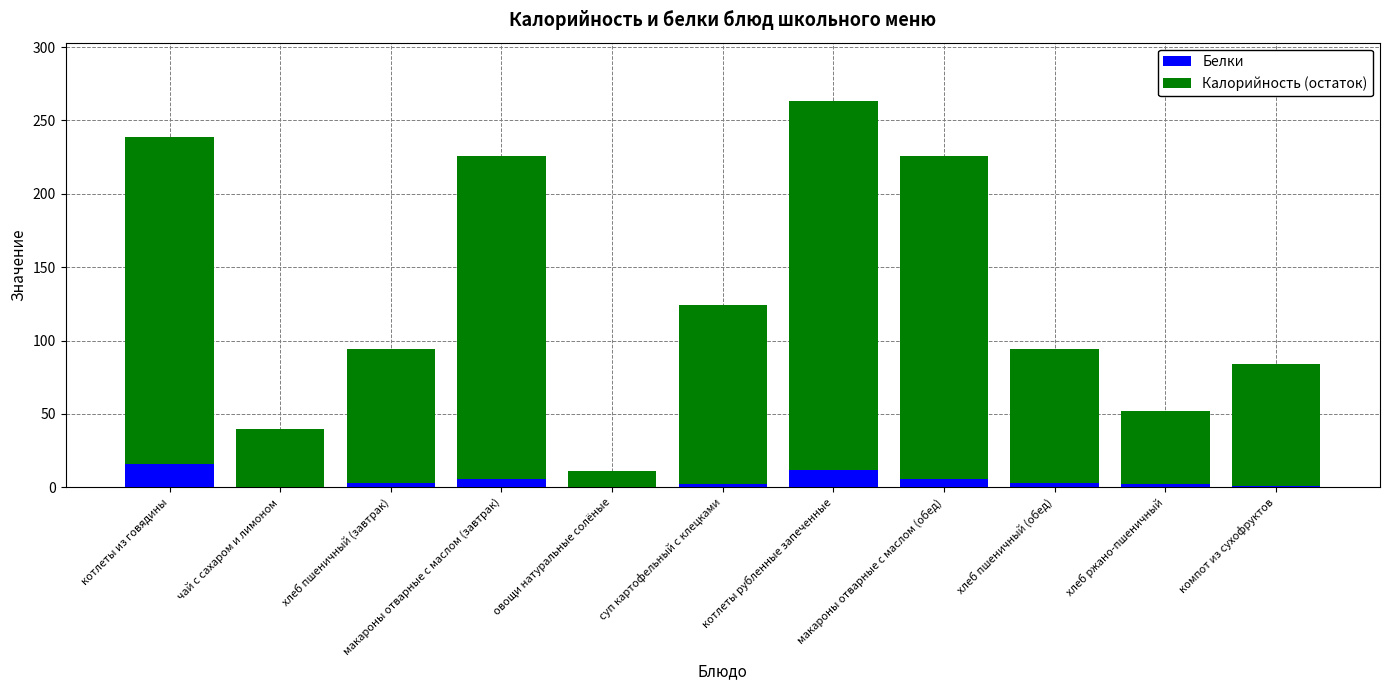

At which category is the sum across all series the highest?

котлеты рубленные запеченные